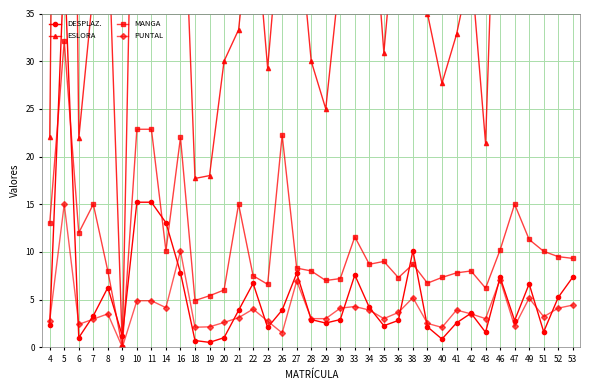

How many positive values does the MANGA series have?

36